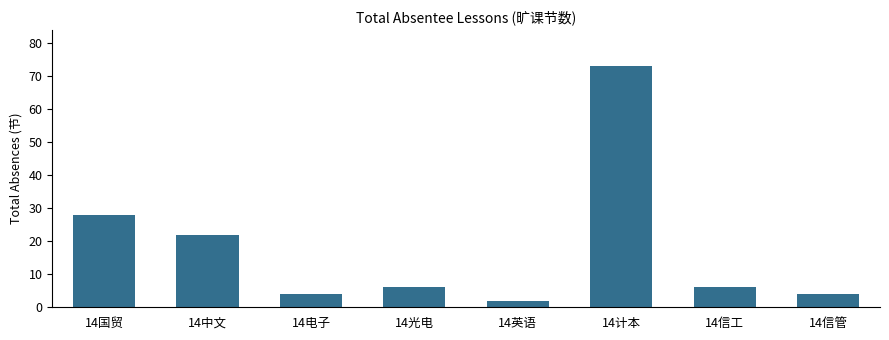

Where is the data nearest to the value 37?

14国贸